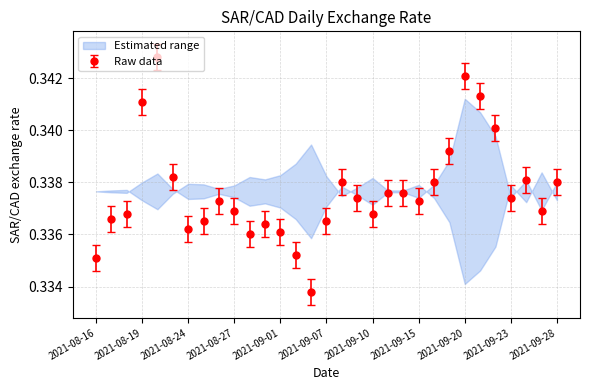

How many lines are shown in the chart?

1